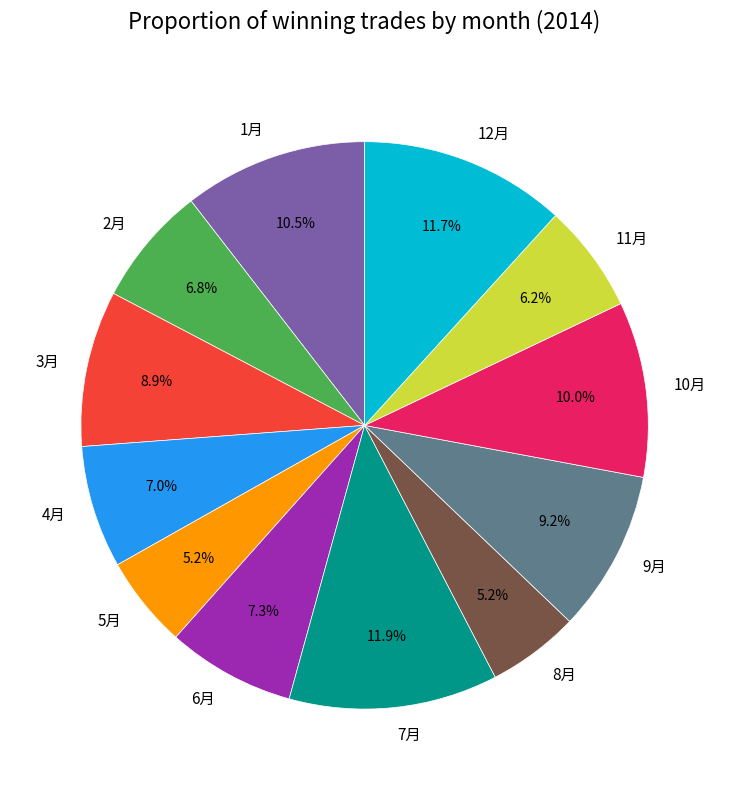

Do 11月 and 3月 together represent more than half of the pie?

No